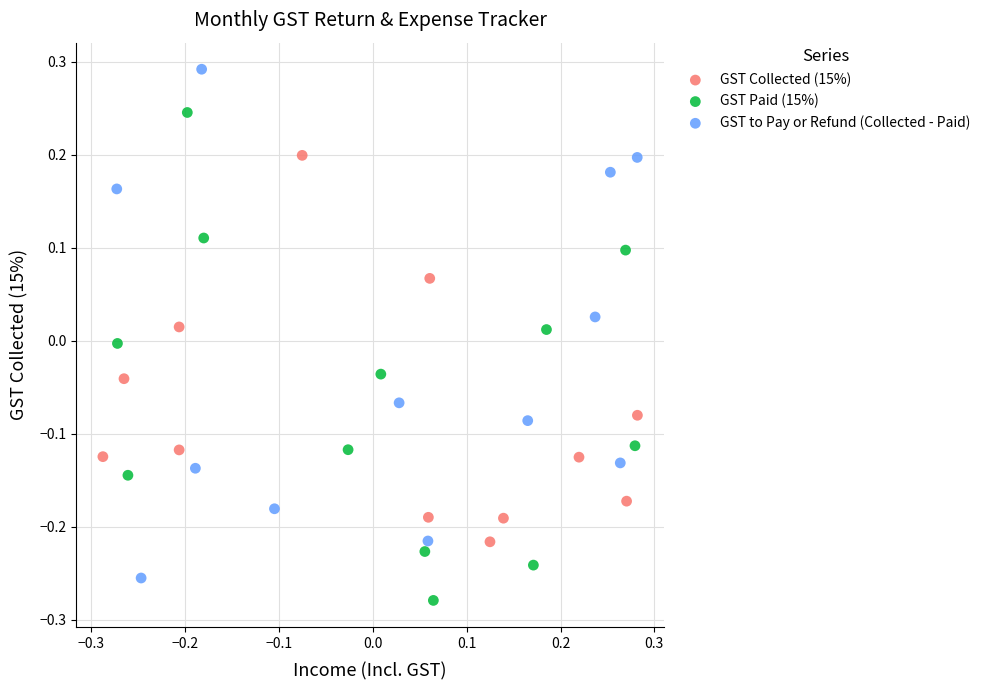

Which series contains the highest Y value?

GST to Pay or Refund (Collected - Paid)